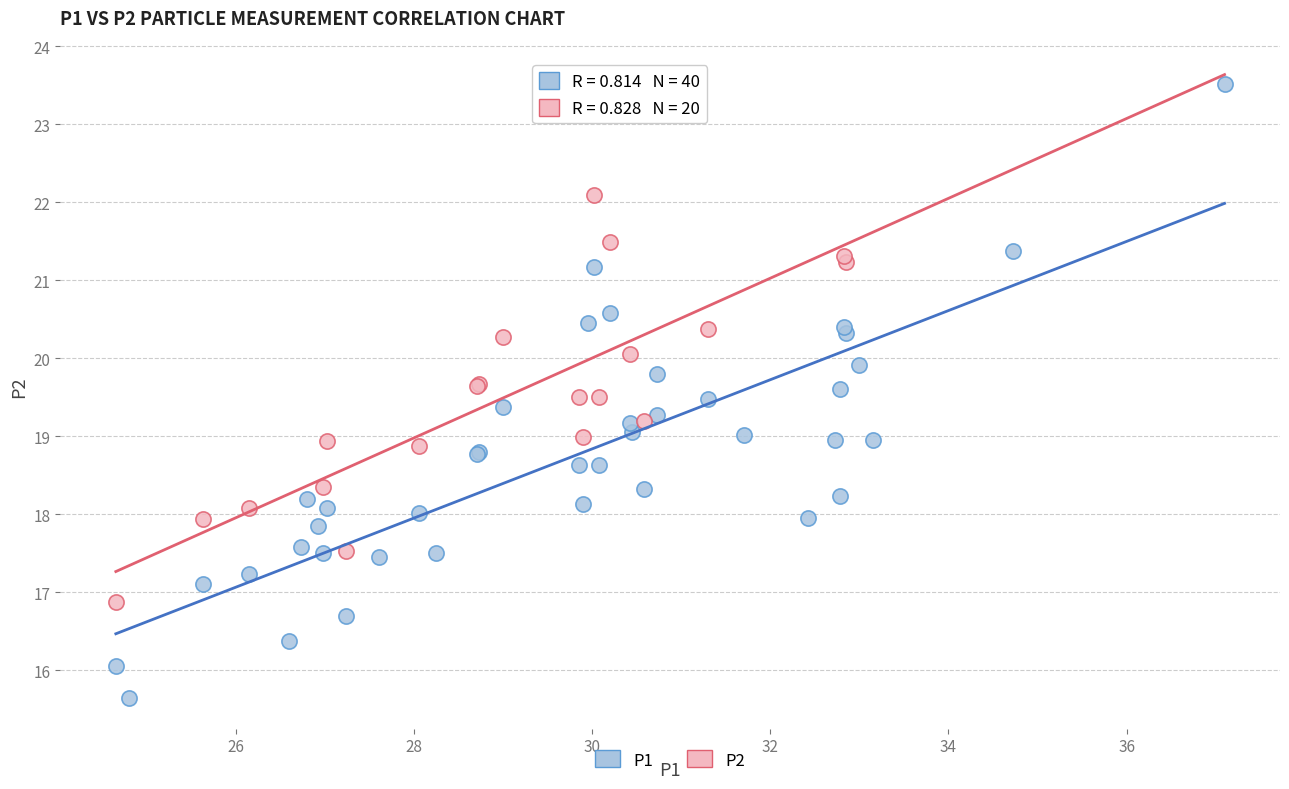

Which series contains the lowest Y value?

P1